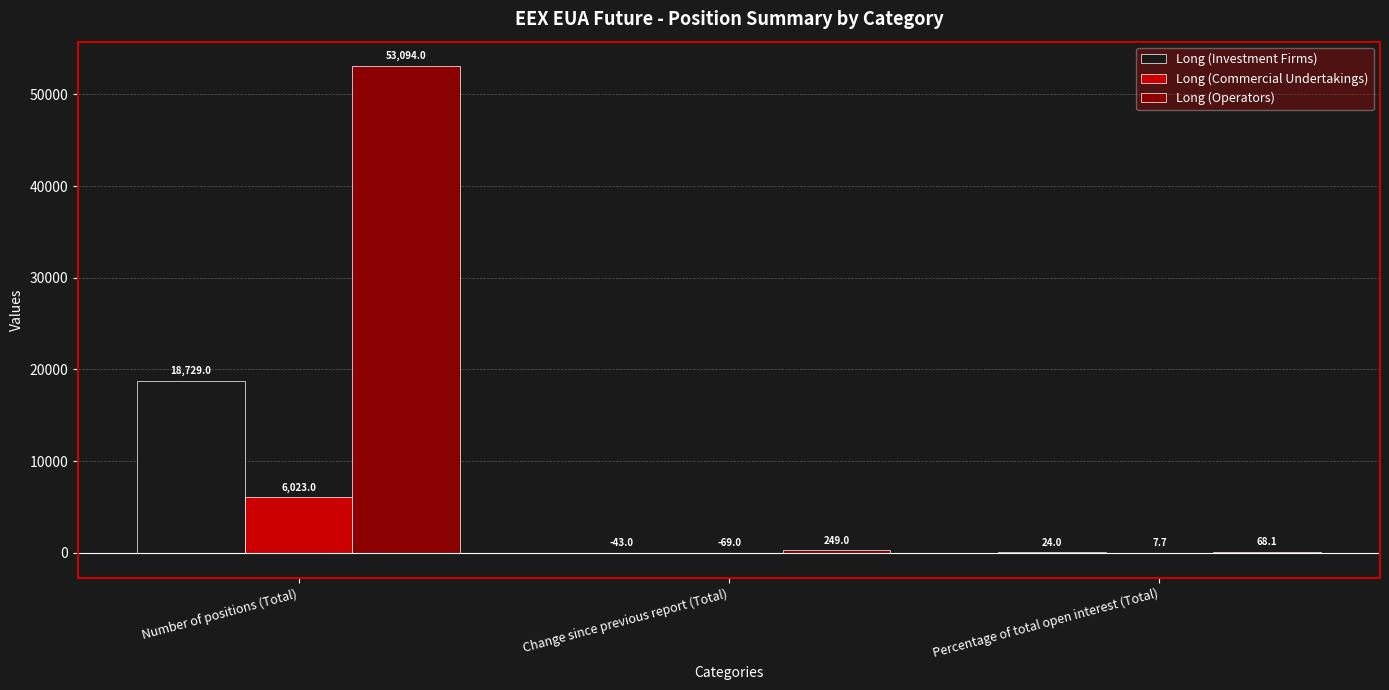

Count the number of categories in the chart.

3